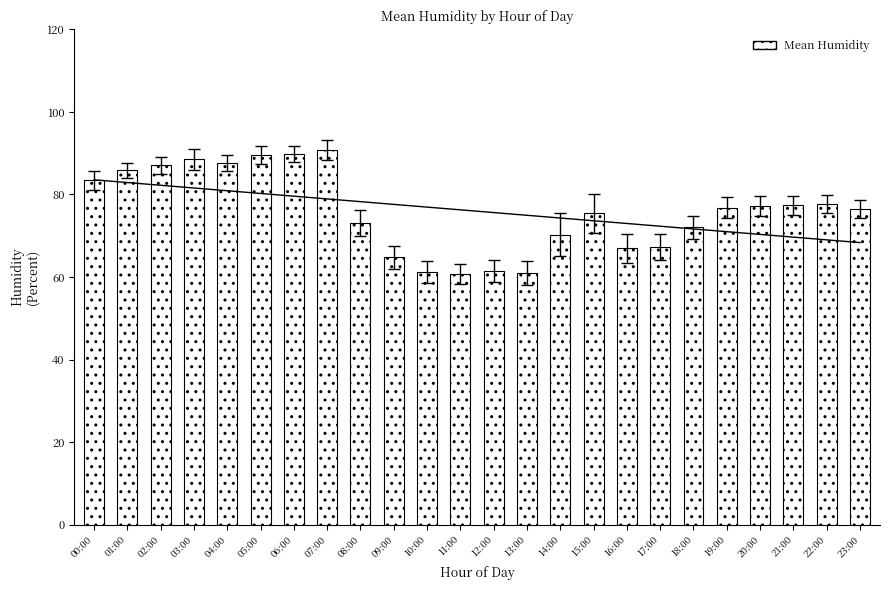

What value does the data have at 02:00?

87.1